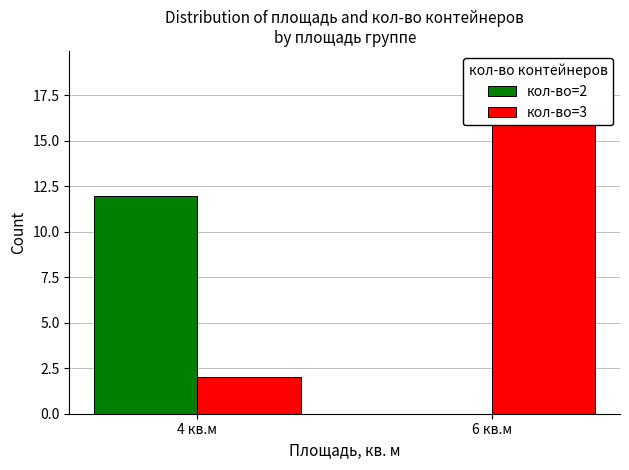

Between 4 кв.м and 6 кв.м, which series saw the biggest shift?

кол-во=3